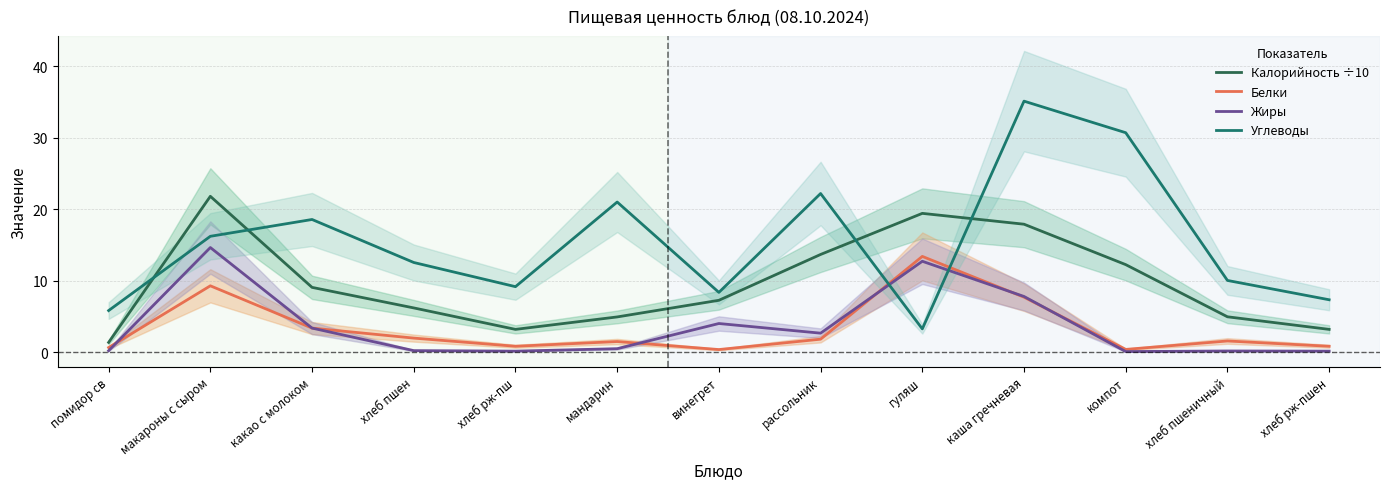

Is it true that Калорийность ÷10 equals 1.9 at мандарин?

False